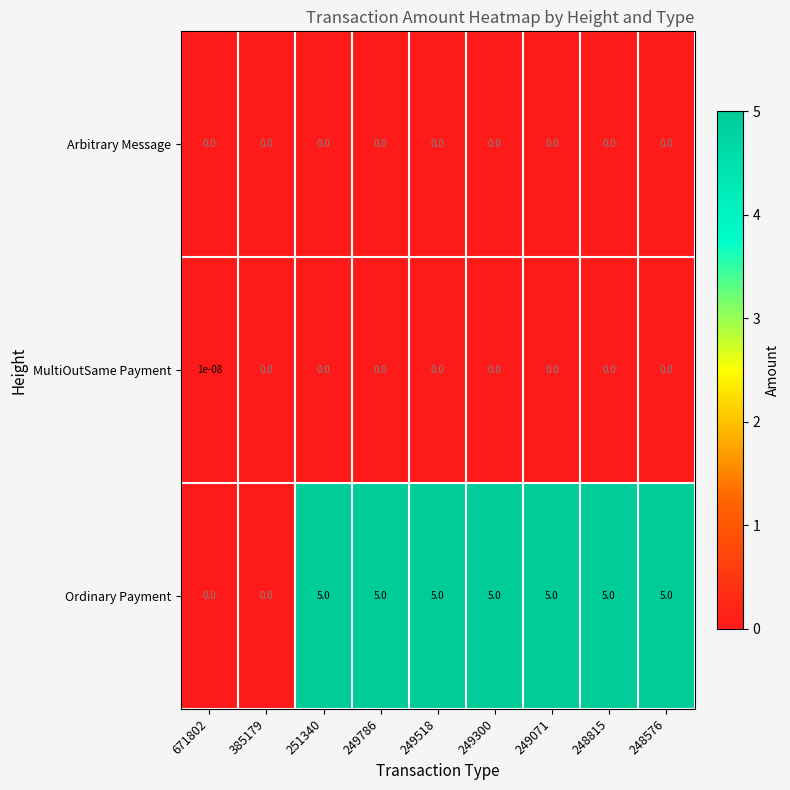

What is the sum of the Ordinary Payment values at 248815 and 385179?

5.0